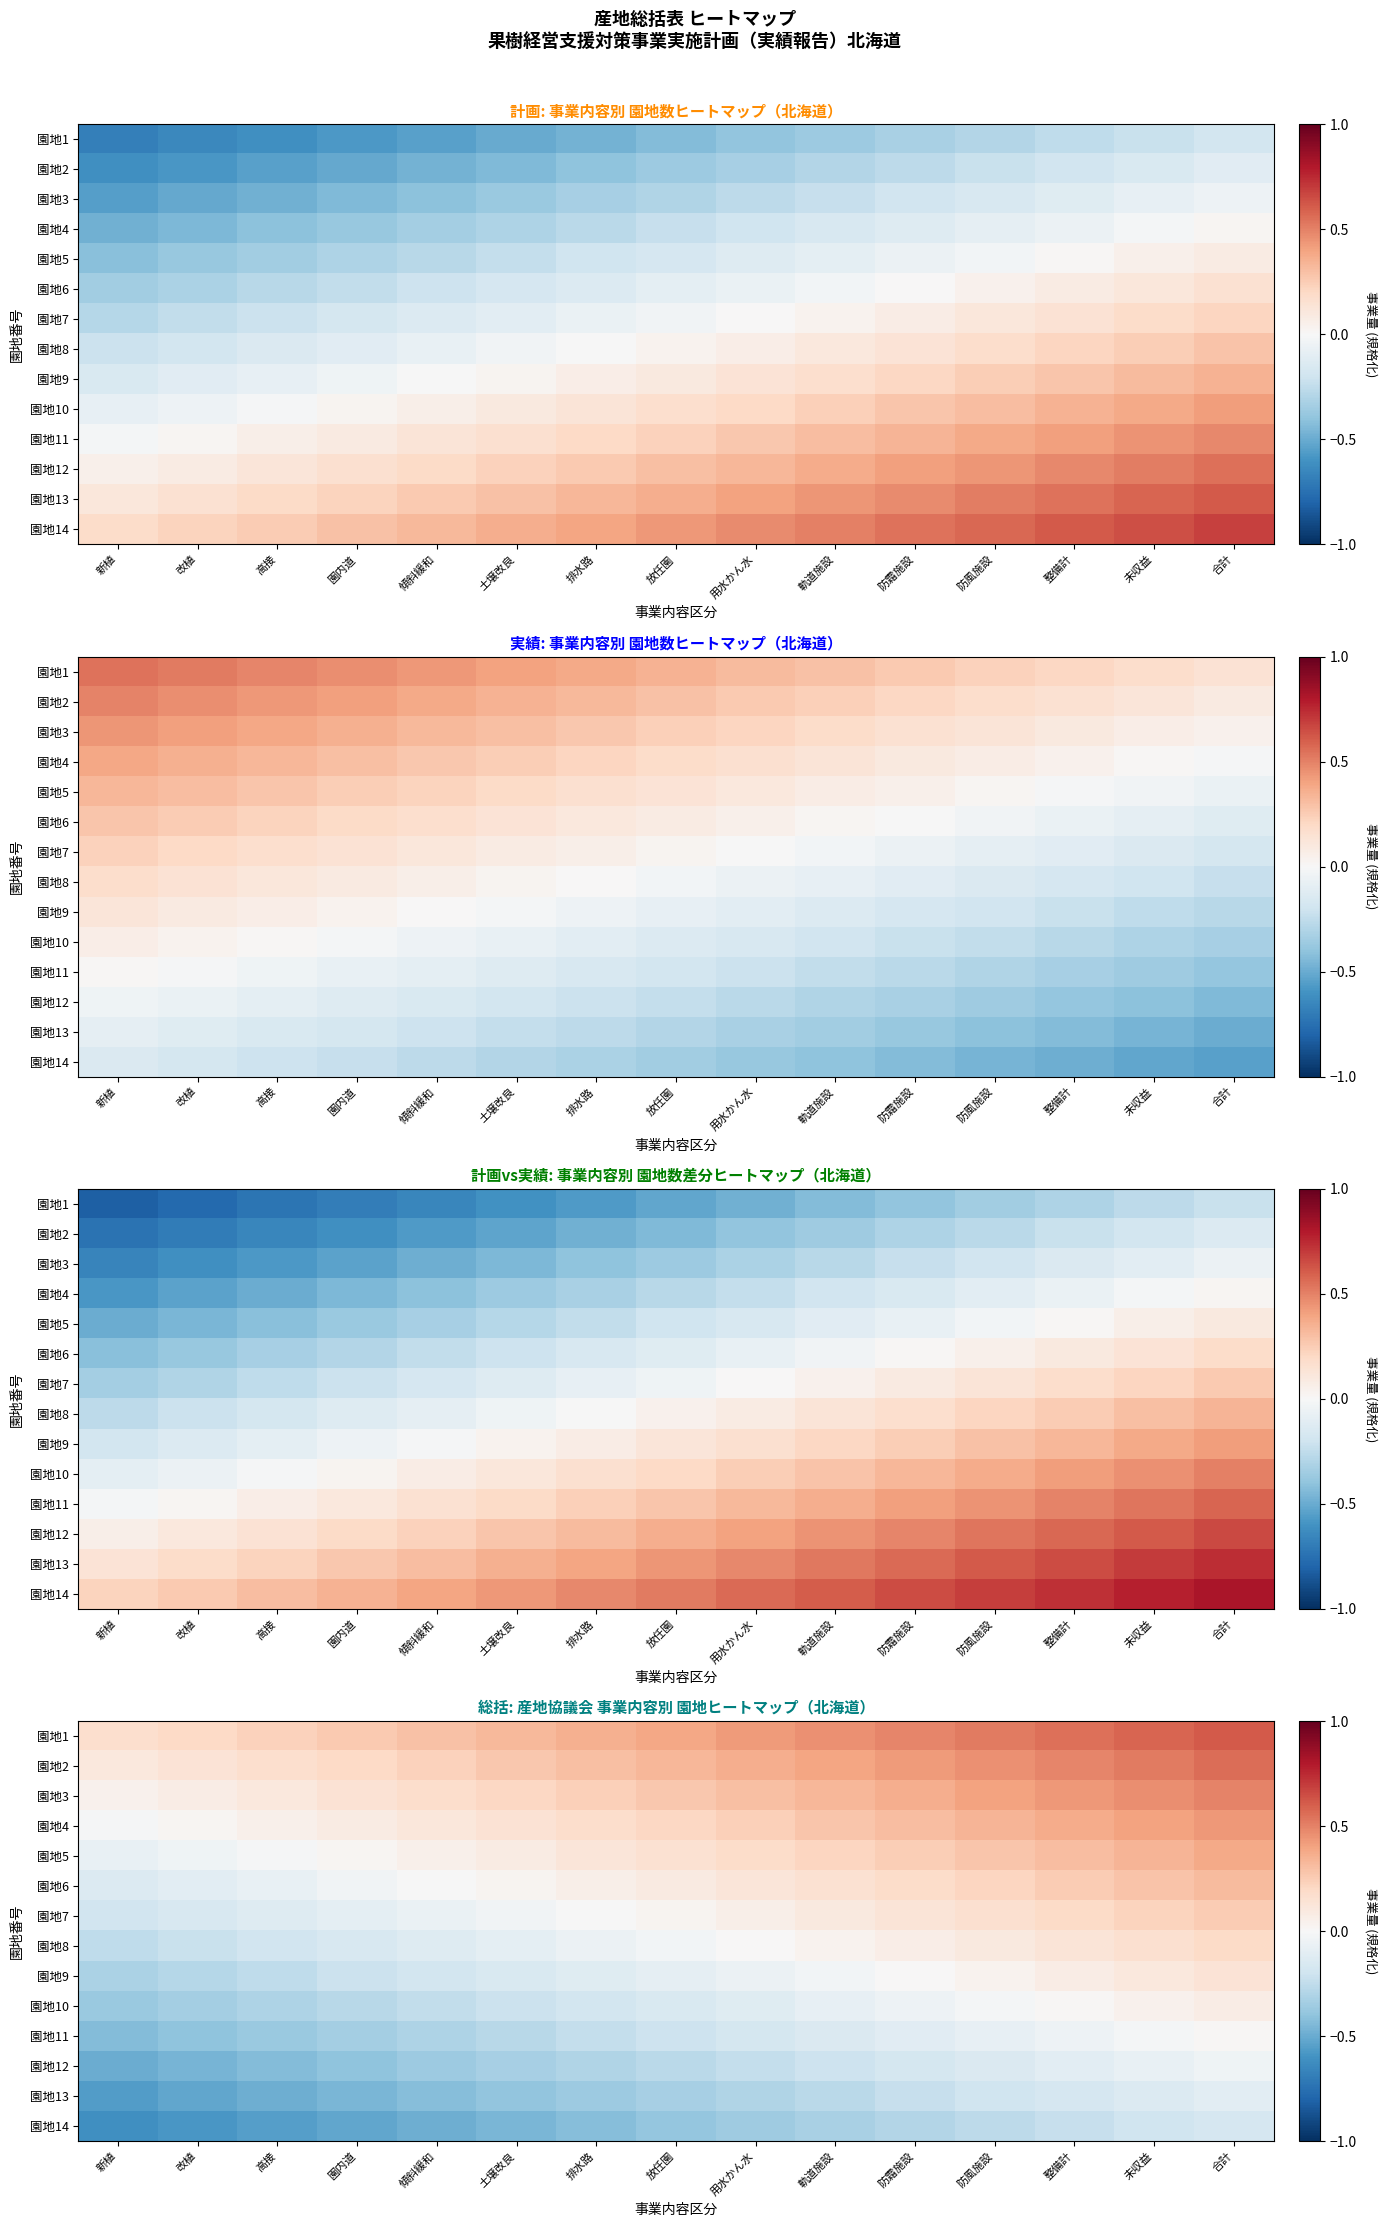

Rank the categories by 園地9 value from highest to lowest.

合計, 未収益, 整備計, 防風施設, 防霜施設, 軌道施設, 用水かん水, 放任園, 排水路, 土壌改良, 傾斜緩和, 園内道, 高接, 改植, 新植